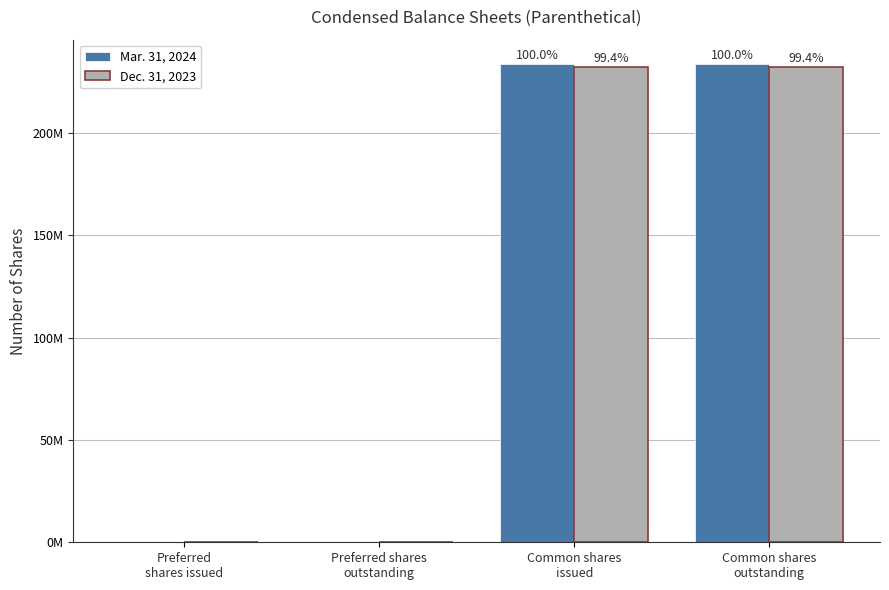

Which has a higher value, Common shares
outstanding or Preferred shares
outstanding?

Common shares
outstanding